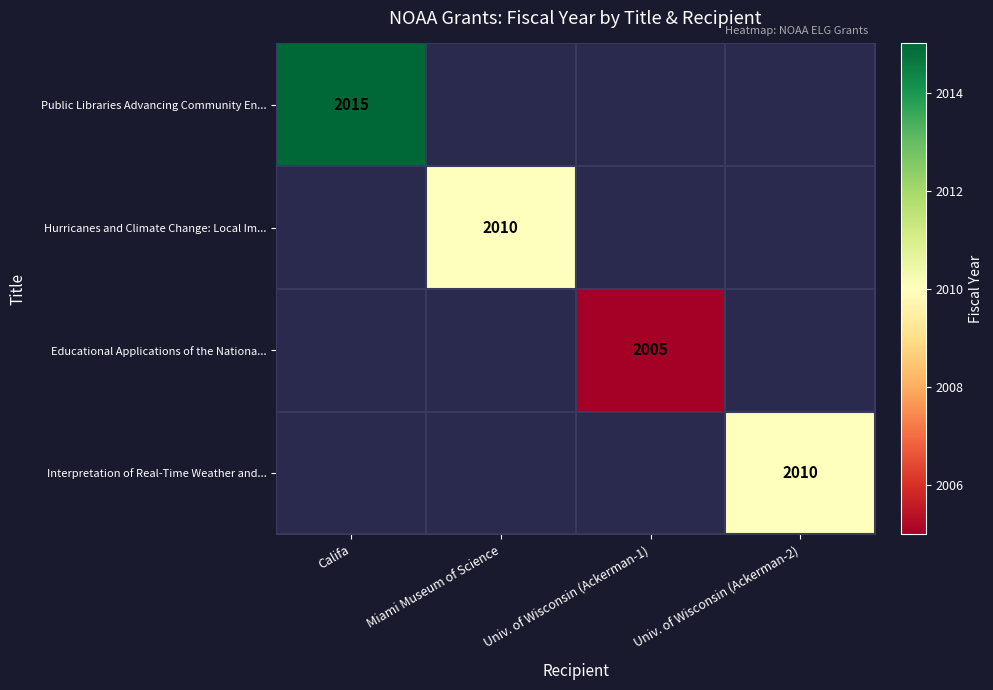

The value of Educational Applications of the Nationa... at Univ. of Wisconsin (Ackerman-1) is 2892. True or false?

False